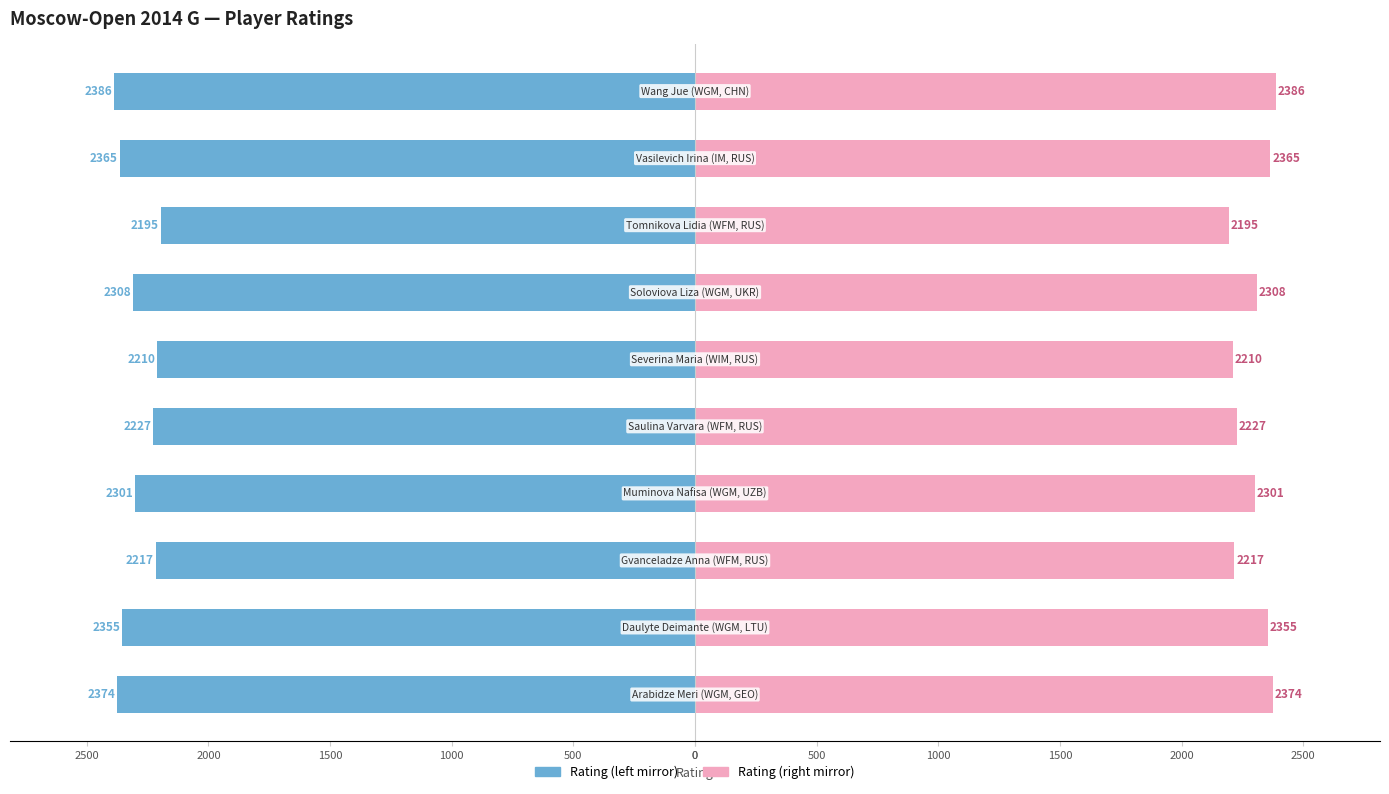

Reading right to left, extract all data points from this chart.

Title / Rating (left): 1500=-2386	1000=-2365	500=-2195	0=-2308	2500=-2210	2000=-2227	1500=-2301	1000=-2217	500=-2355	0=-2374
Rating (right): 1500=2386	1000=2365	500=2195	0=2308	2500=2210	2000=2227	1500=2301	1000=2217	500=2355	0=2374